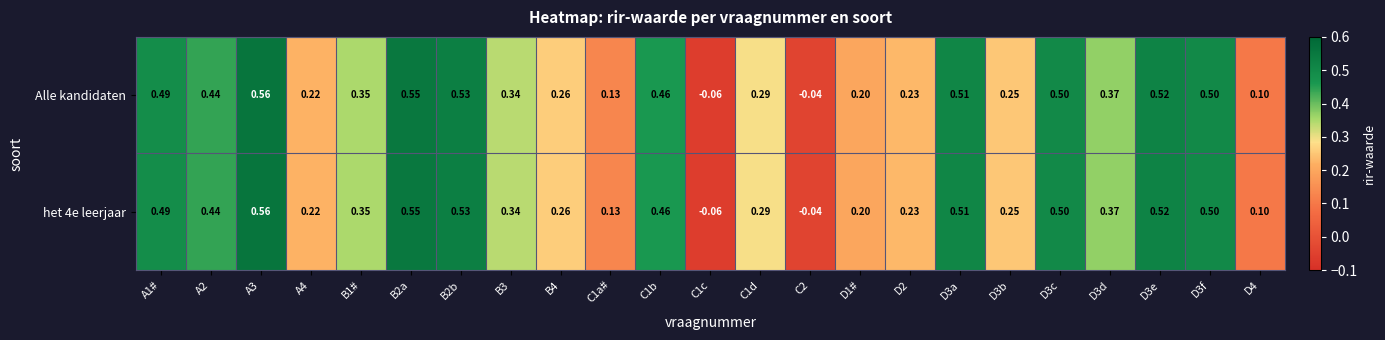

Is the value of het 4e leerjaar at C2 greater than the value of Alle kandidaten at D2?

No